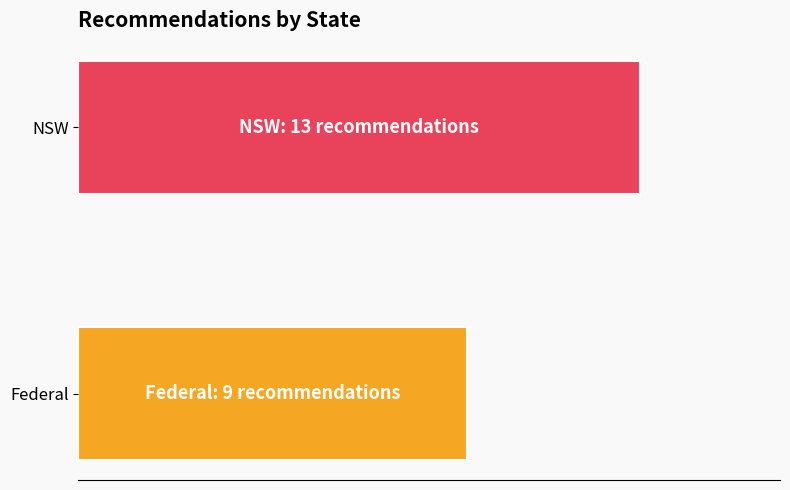

How many data points are less than 13?

1